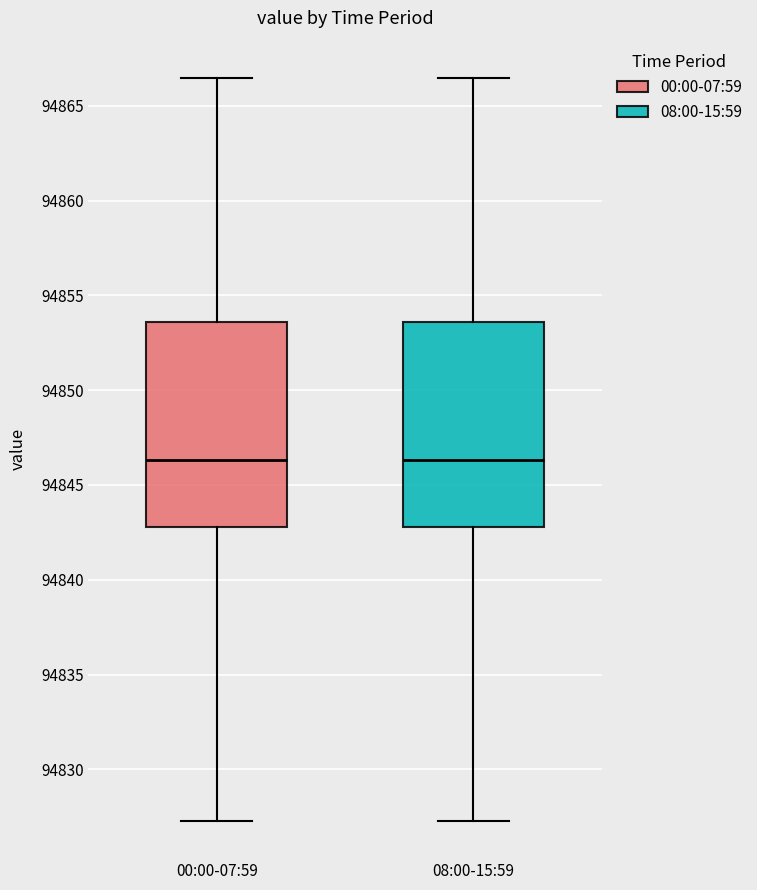

Where is the lower edge of the box for 00:00-07:59 on the y-axis? The values are not printed on the chart, so give them approximately, as read against the axis.

94843.0